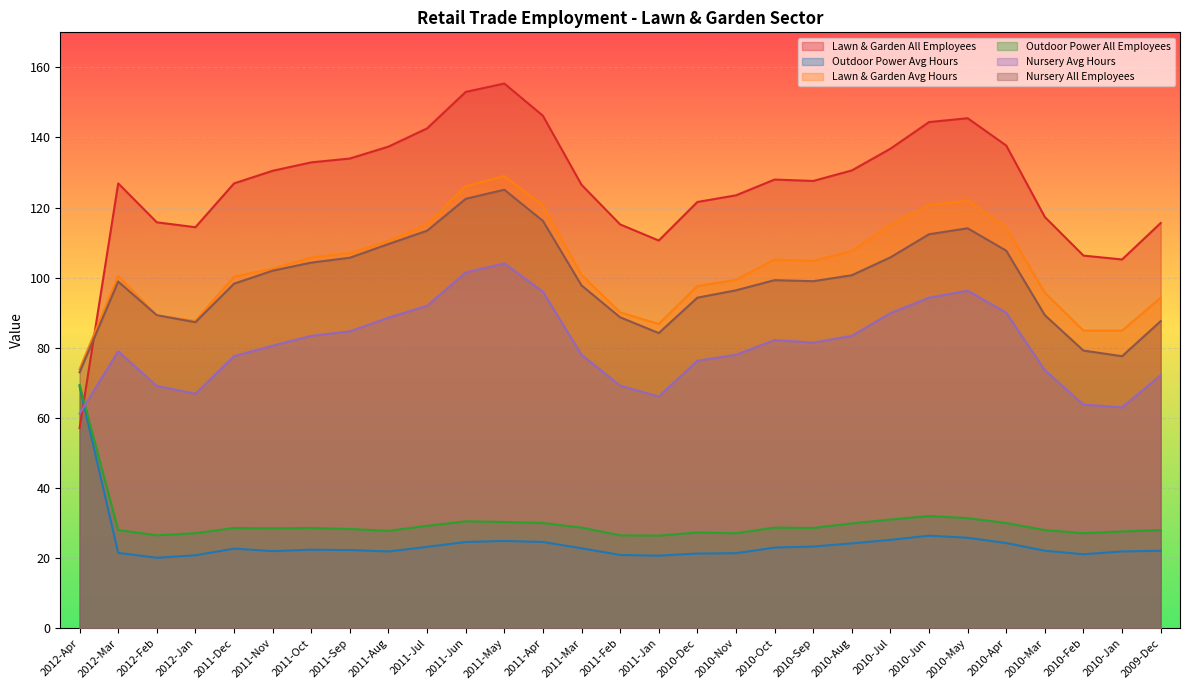

What is the minimum value for Nursery Avg Hours?

61.2